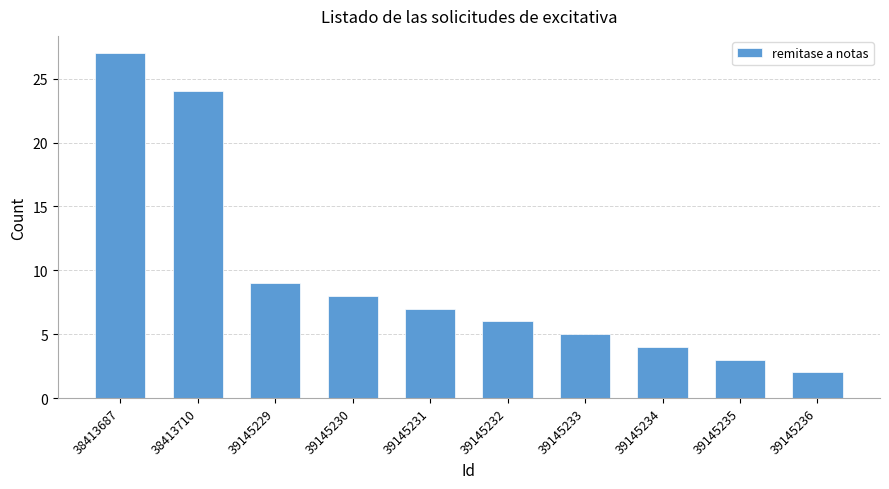

Reading left to right, extract all data points from this chart.

38413687=27	38413710=24	39145229=9	39145230=8	39145231=7	39145232=6	39145233=5	39145234=4	39145235=3	39145236=2